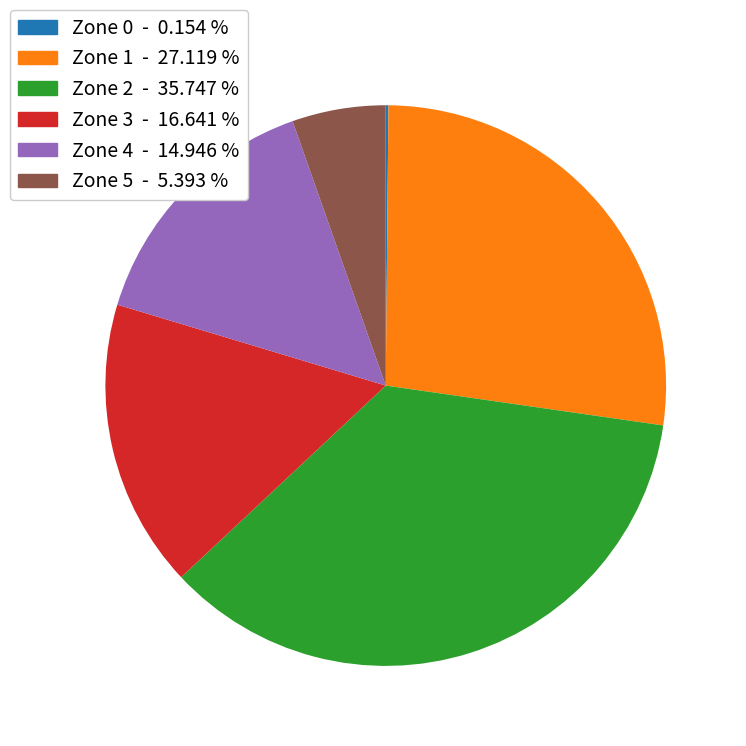

Between Zone 2 and Zone 4, which is larger?

Zone 2